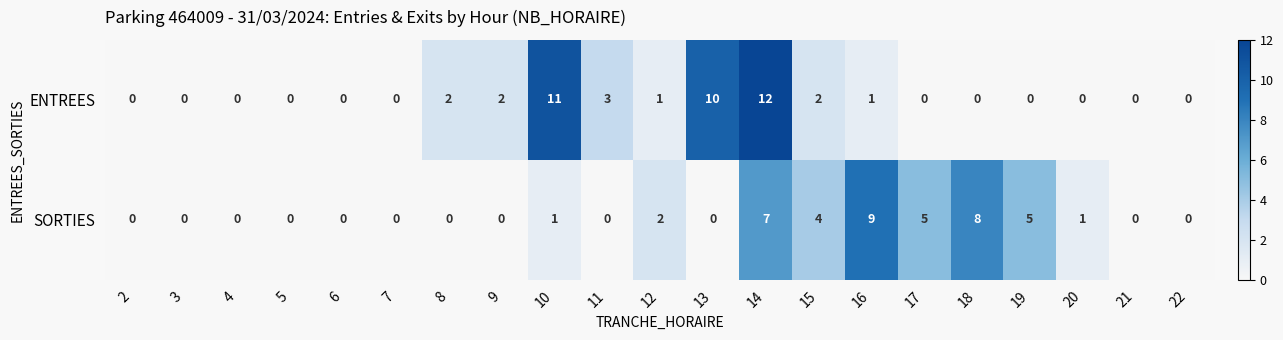

What is the difference between the highest and lowest values at 11?

3